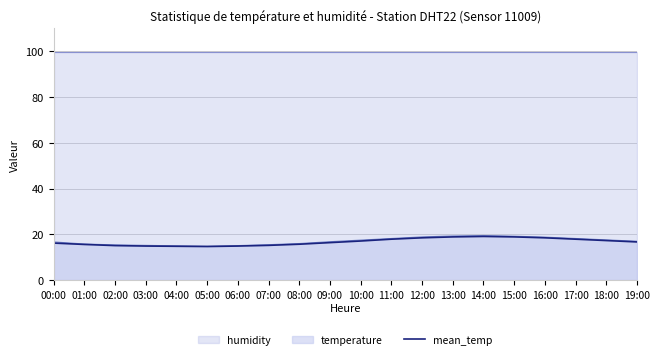

How many lines are shown in the chart?

1